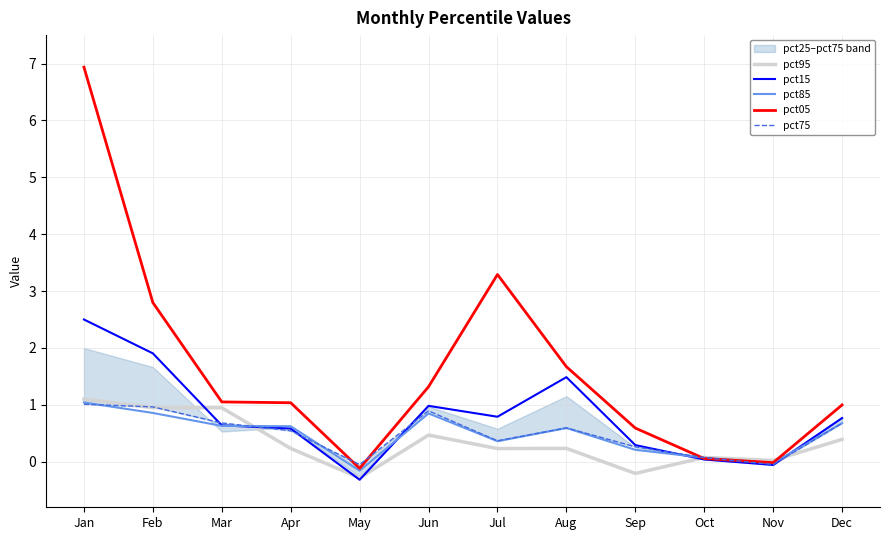

True or false: pct85 has a value of 0.2 at Sep.

True